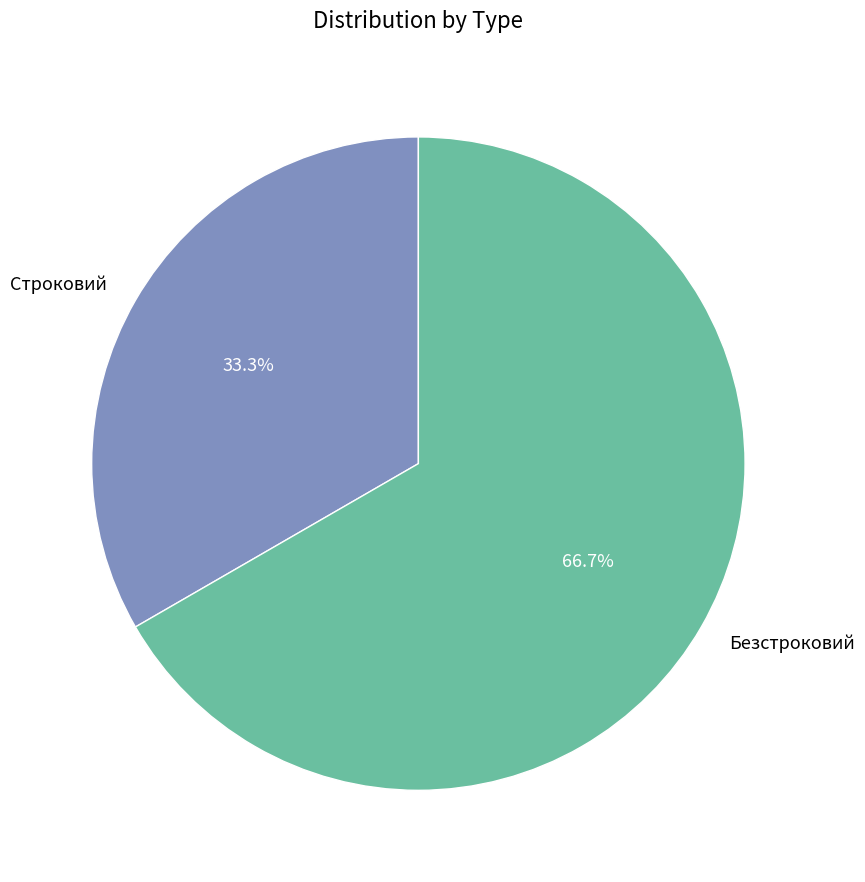

Which category accounts for the majority?

Безстроковий